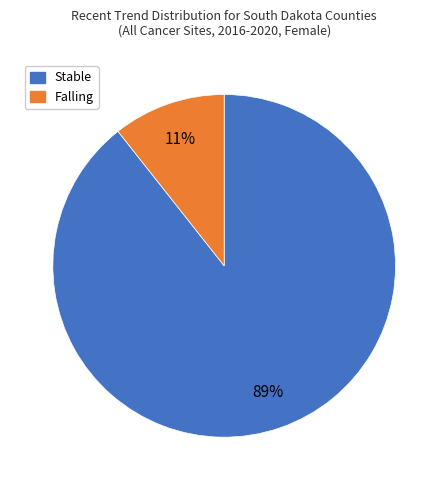

Is there any slice that represents more than half of the pie?

Yes